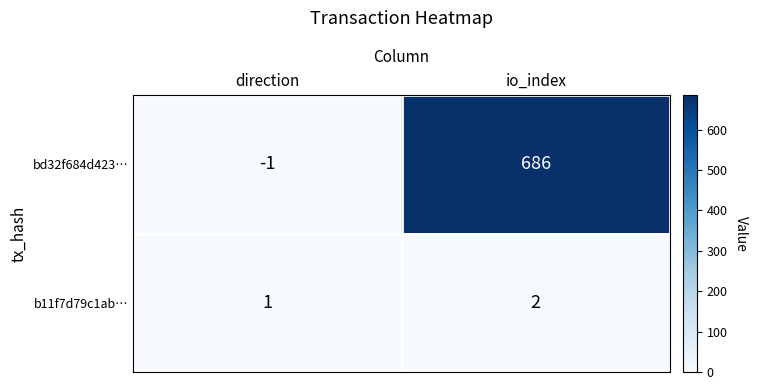

At direction, list the series in order from largest to smallest.

b11f7d79c1ab…, bd32f684d423…